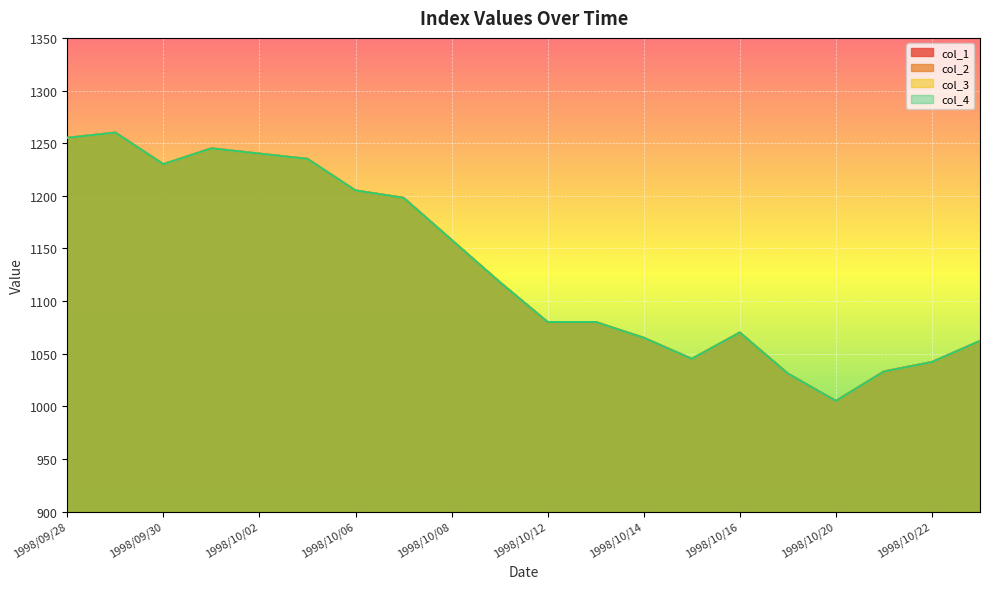

How many lines are shown in the chart?

4